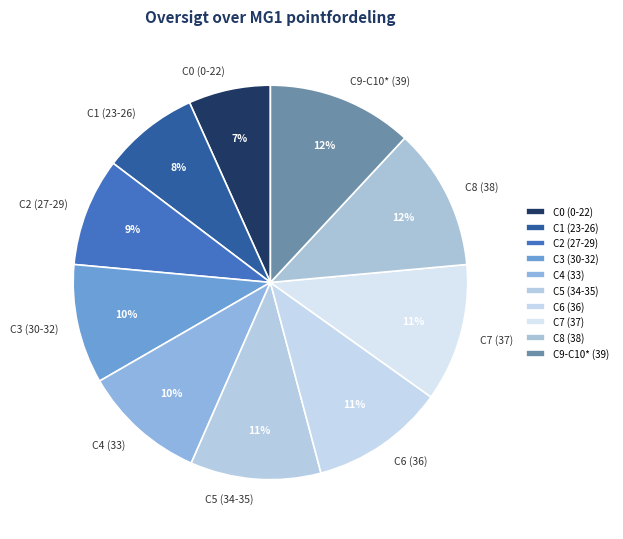

To the nearest percent, what portion does C5 (34-35) represent?

11%